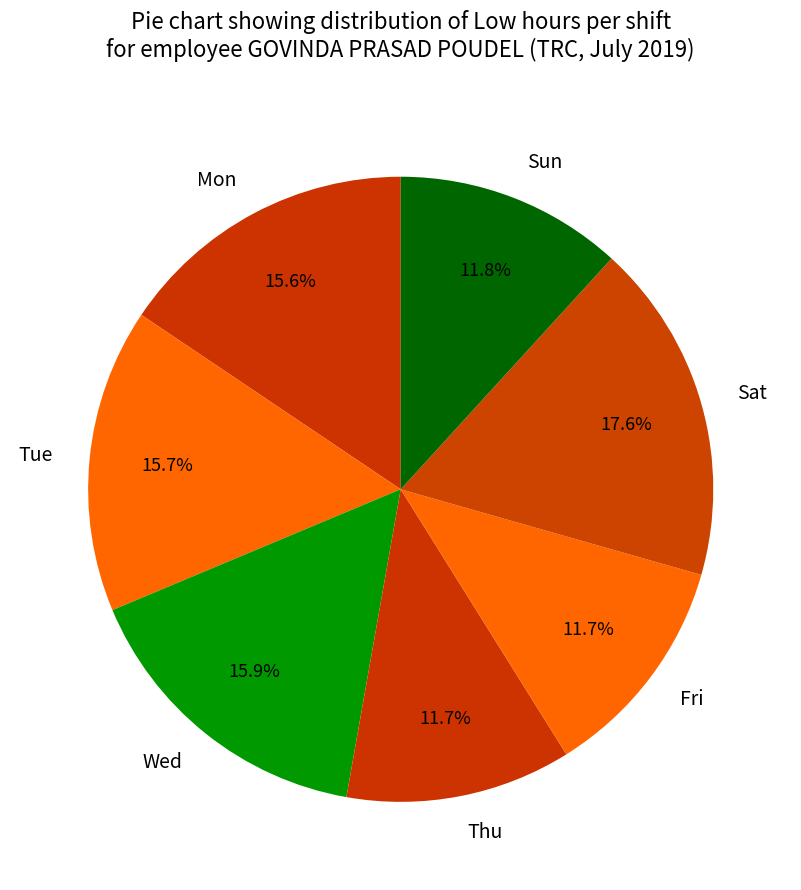

Count the number of slices in the pie.

7